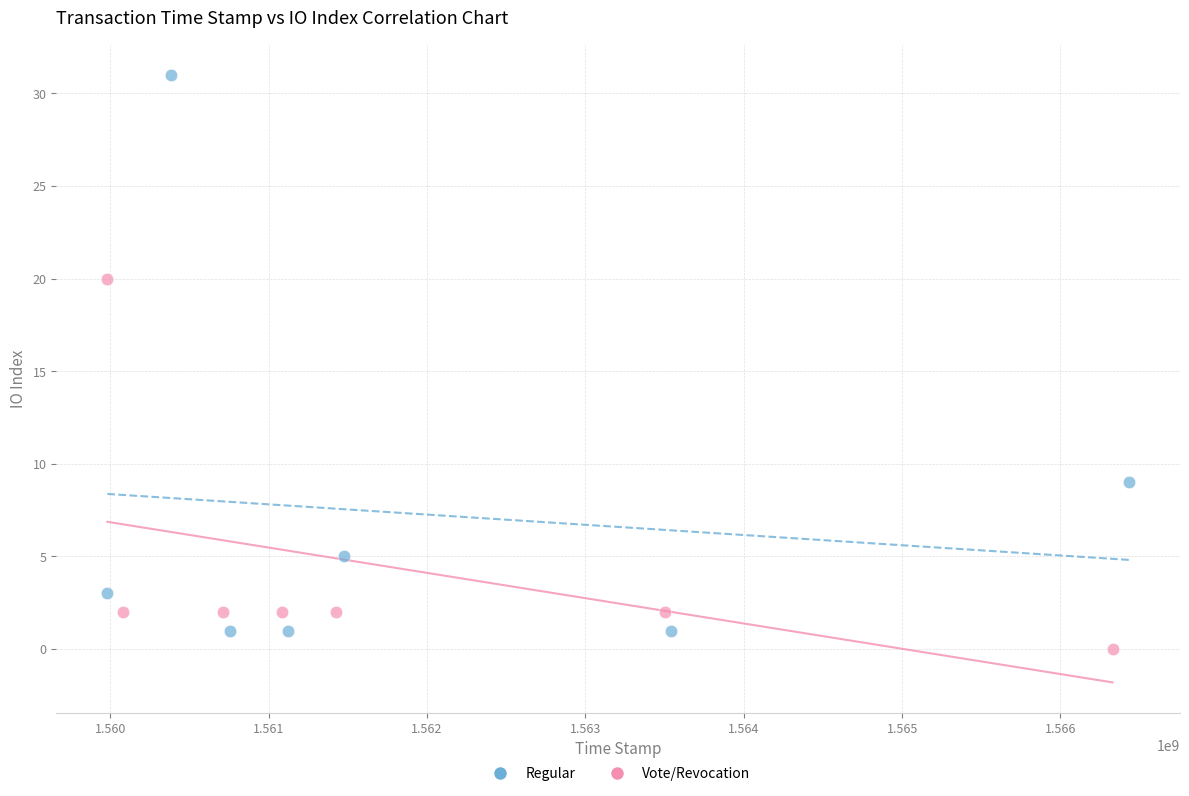

What are all the series names shown in the legend?

Regular, Vote/Revocation